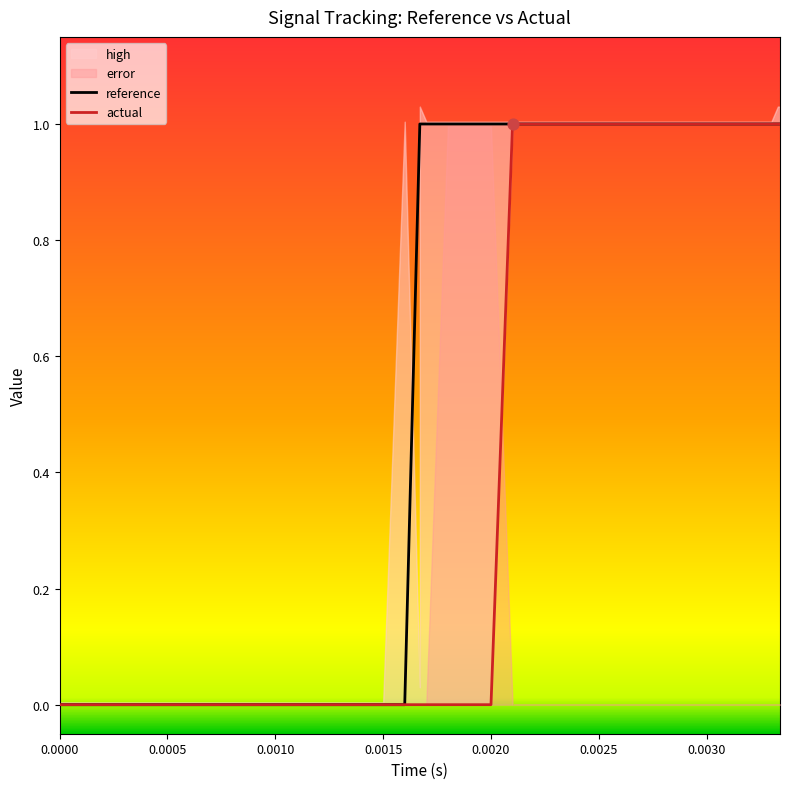

At how many categories does at least one series exceed 0?

23